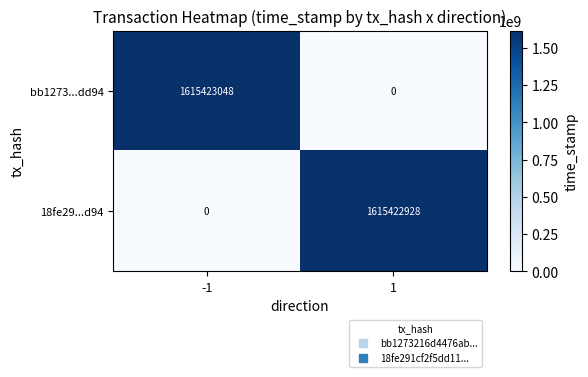

What is the sum of all bb1273...dd94 values?

1615423048